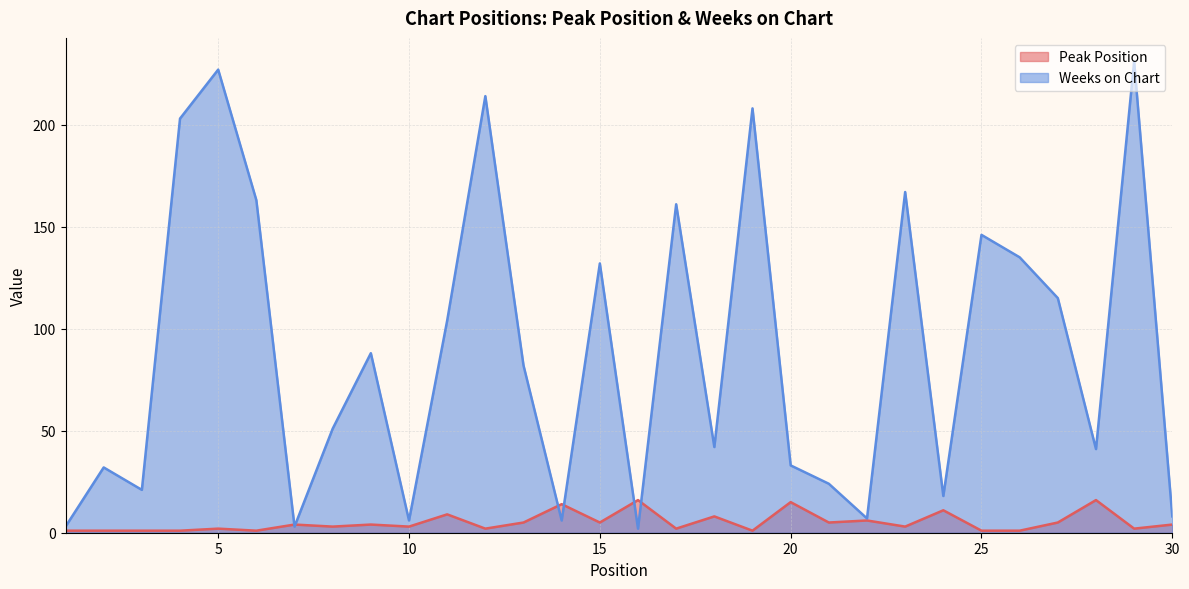

At which category is the sum across all series the highest?

29